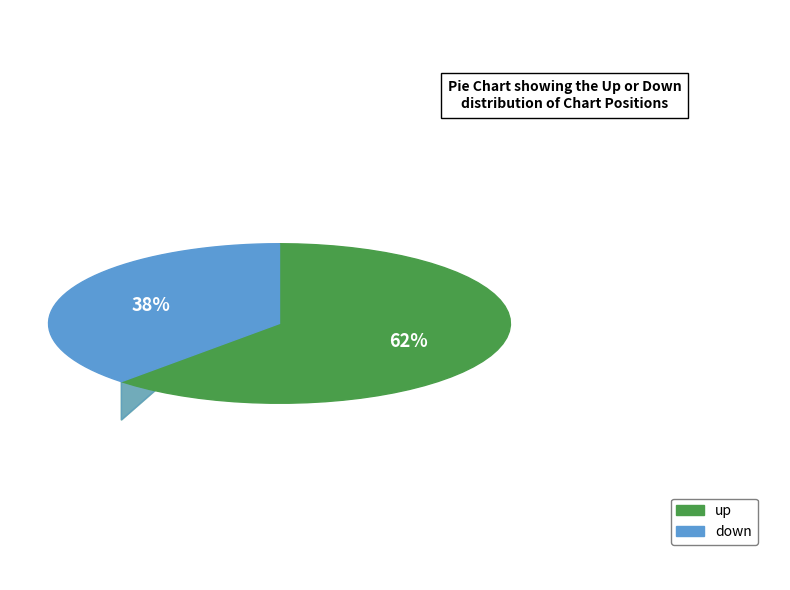

Is it true that up is 75% of the pie?

False